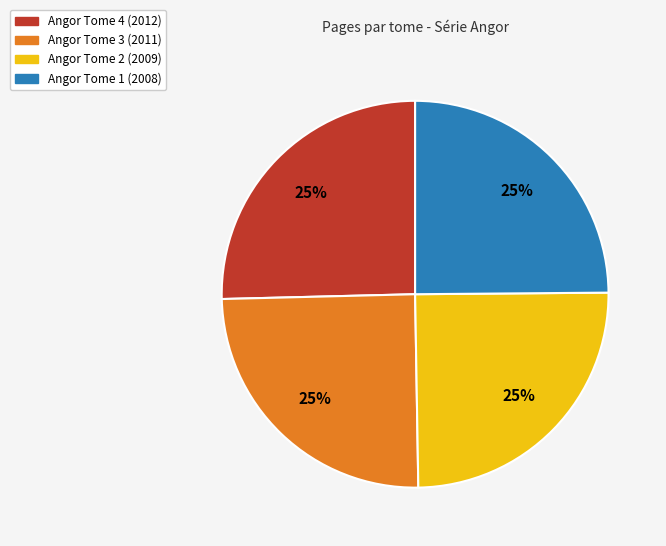

What percentage is the Angor Tome 1 (2008) slice, to the nearest percent?

25%